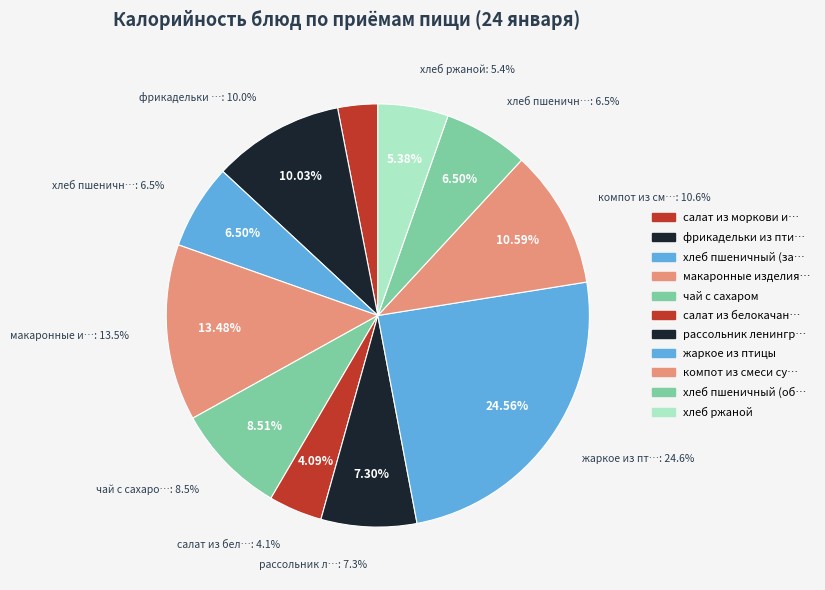

To the nearest percent, what portion does жаркое из птицы represent?

25%